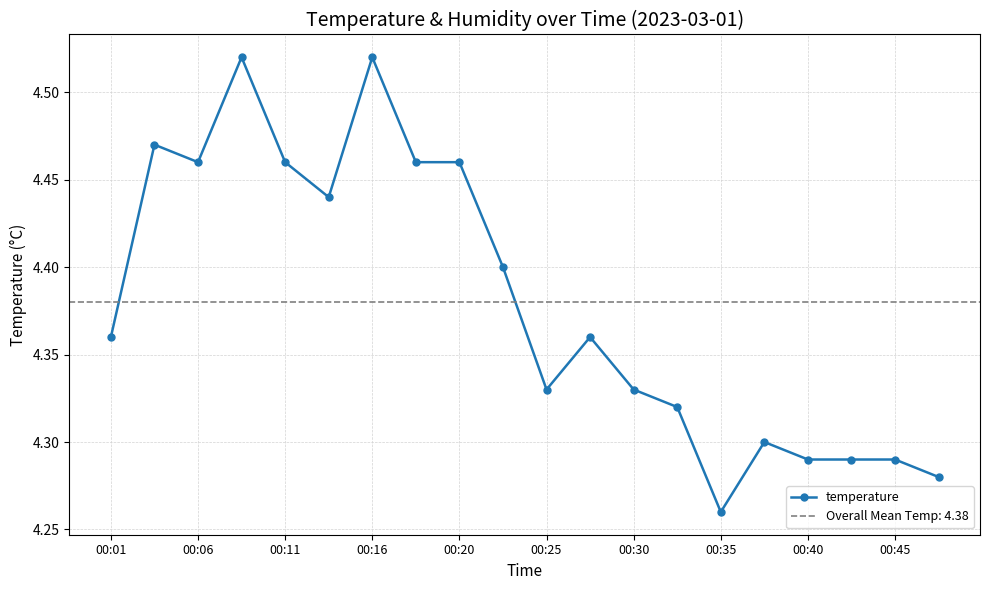

How many temperature values are between 4 and 5?

20